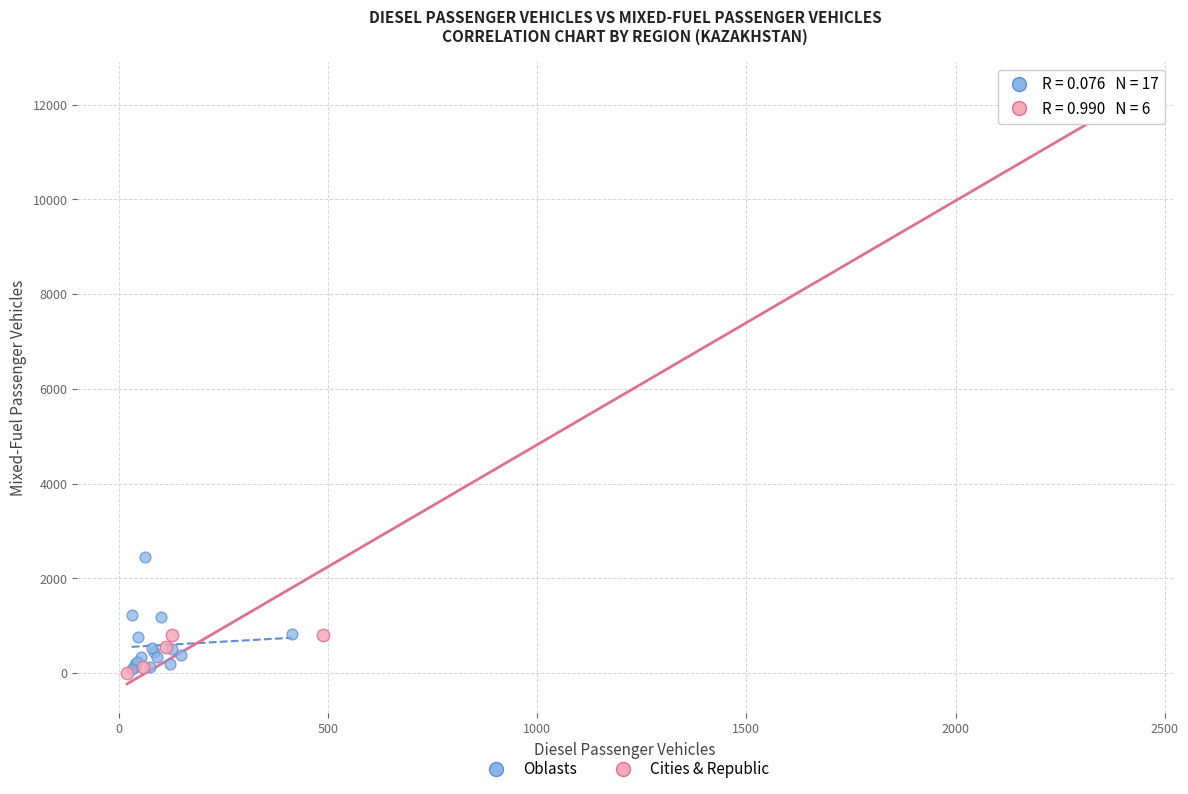

Which series reaches the maximum Y coordinate?

Cities & Republic